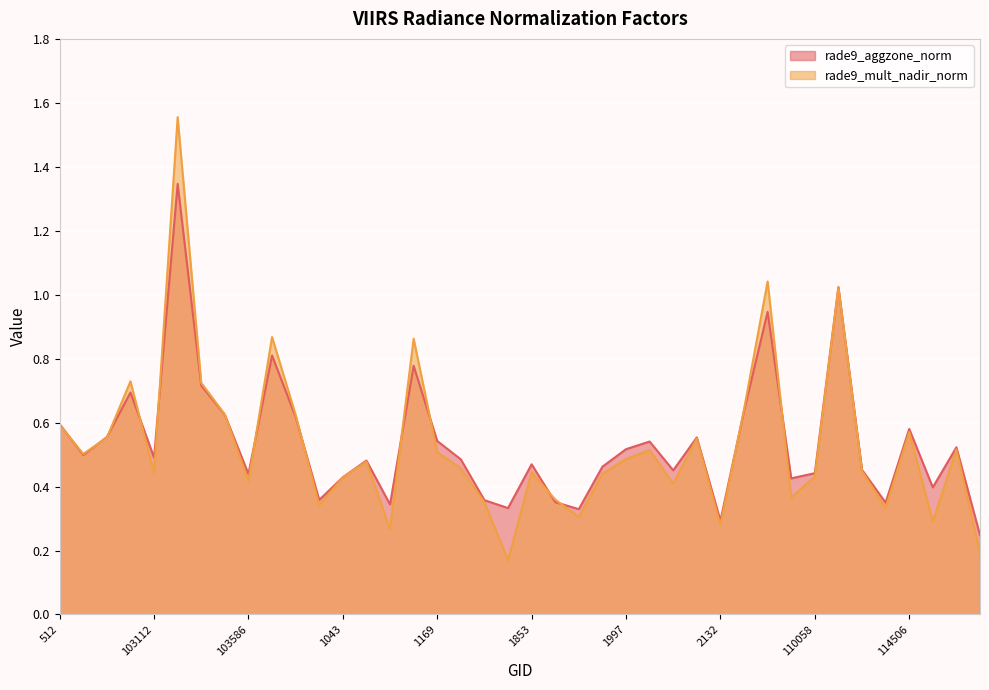

True or false: rade9_aggzone_norm has a value of 1.0 at 110229.

True